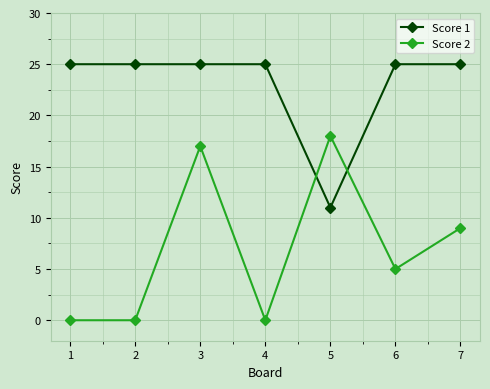

Reading right to left, what are all the values shown in this chart?

Score 1: 7=25	6=25	5=11	4=25	3=25	2=25	1=25
Score 2: 7=9	6=5	5=18	4=0	3=17	2=0	1=0